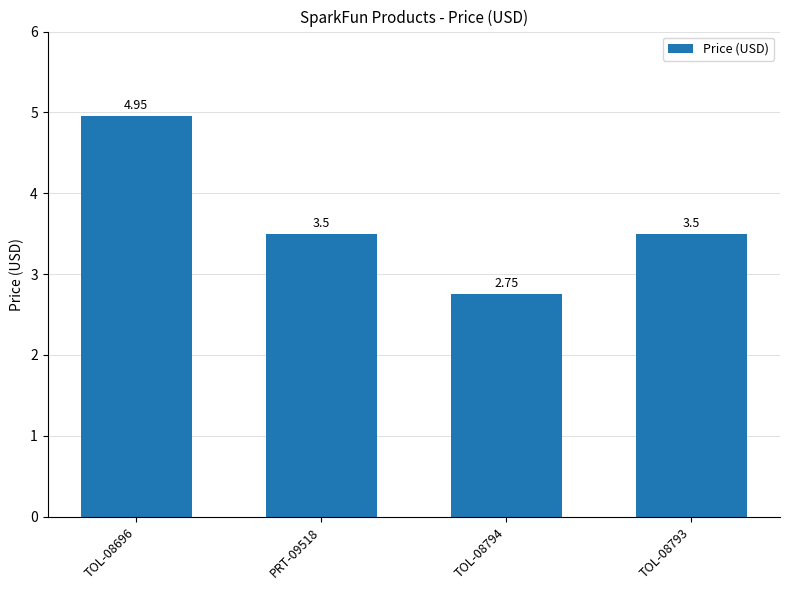

What is the average value?

3.7